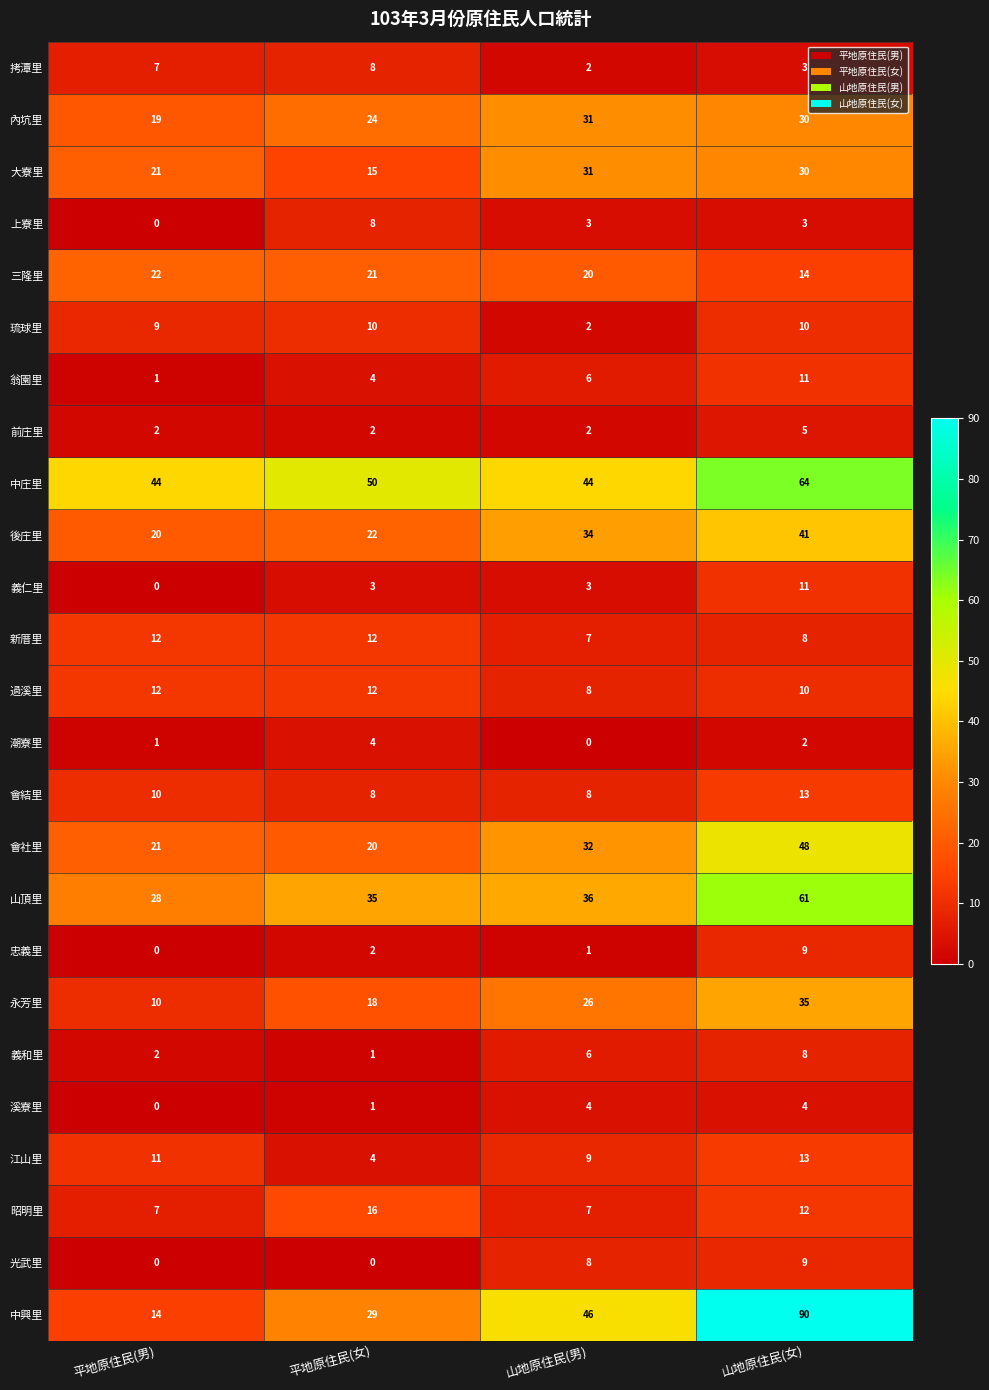

What is the maximum value shown in the chart?

90